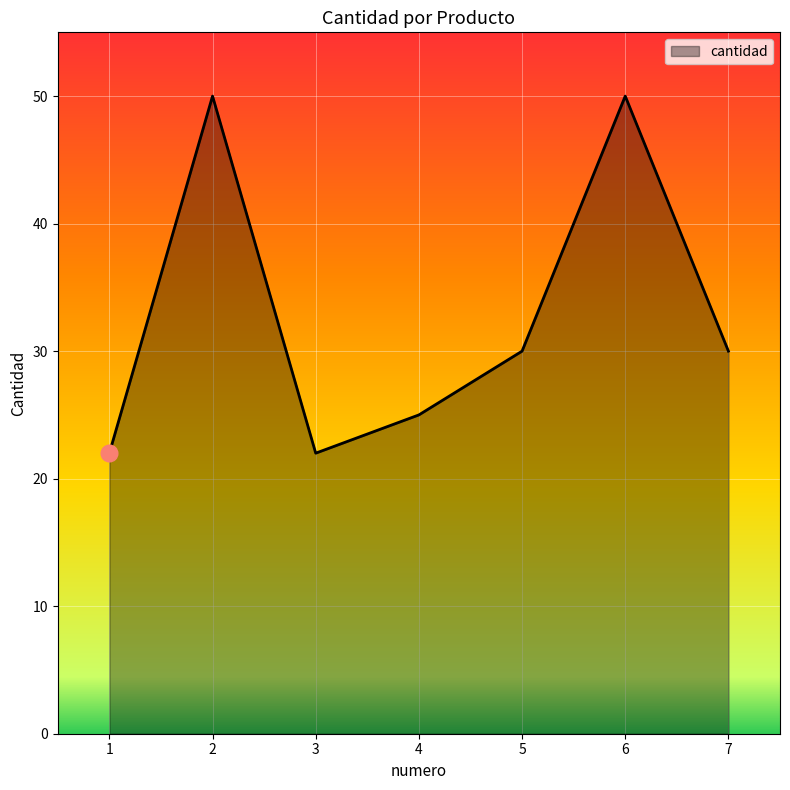

What is the ratio of the value at 4 to the value at 7?

0.8